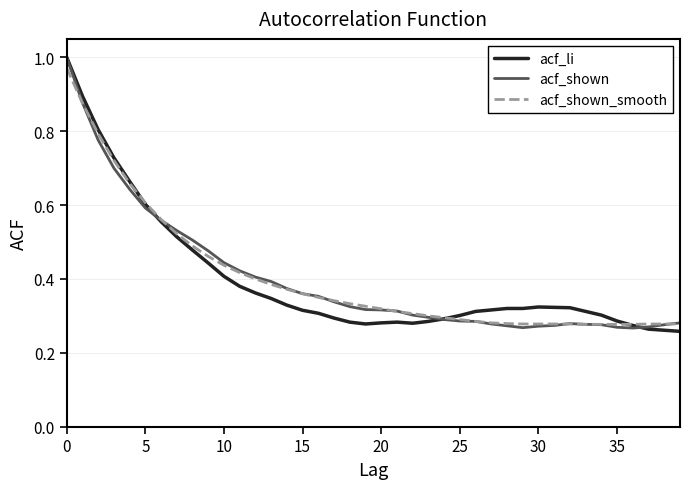

What is the total value across all series at 10?

1.3